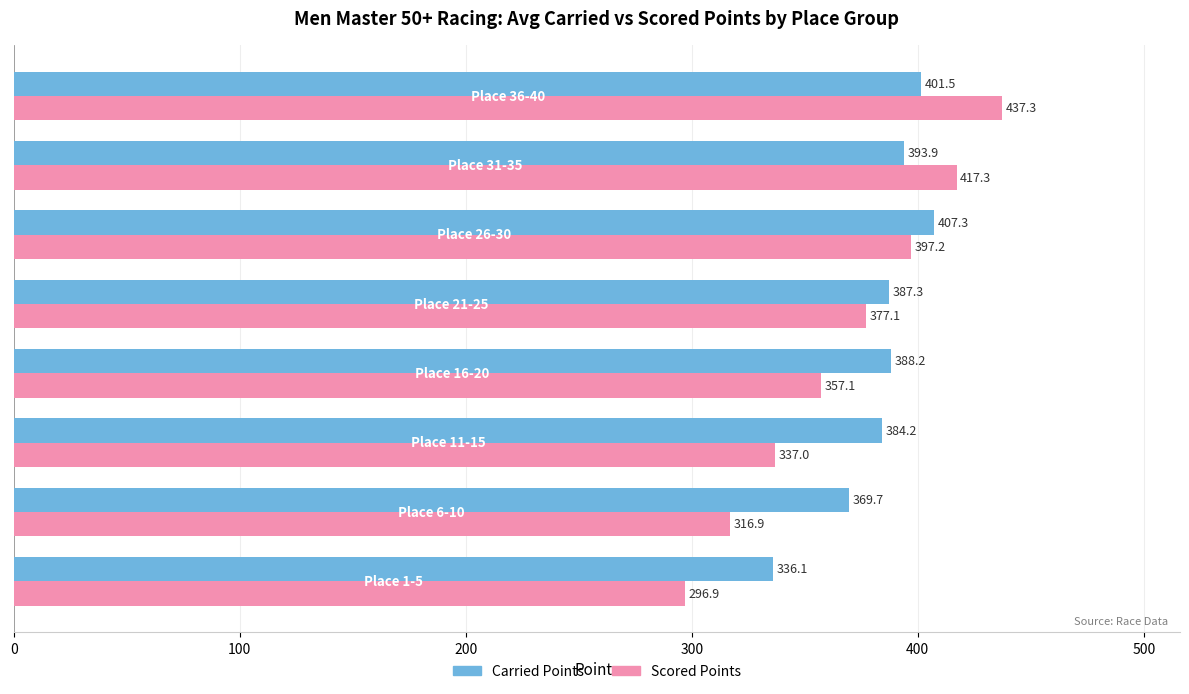

List the series in order of their overall mean, highest first.

Carried Points, Scored Points